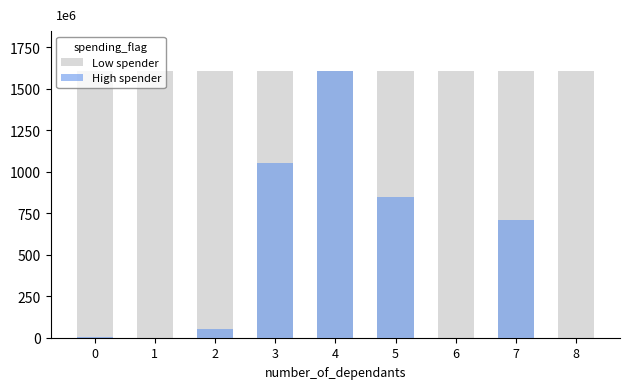

Does the chart contain any negative values?

No